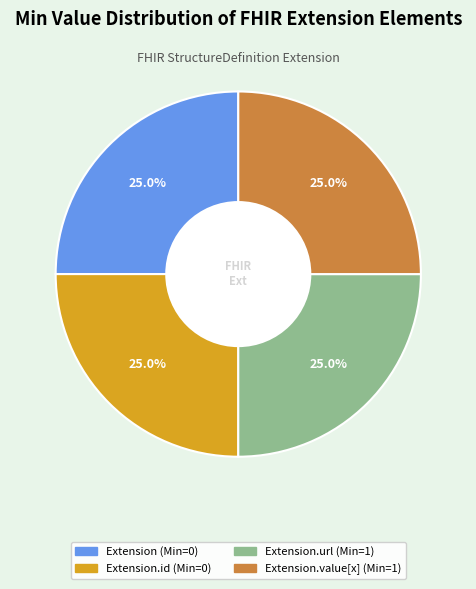

Is there any slice that represents more than half of the pie?

No